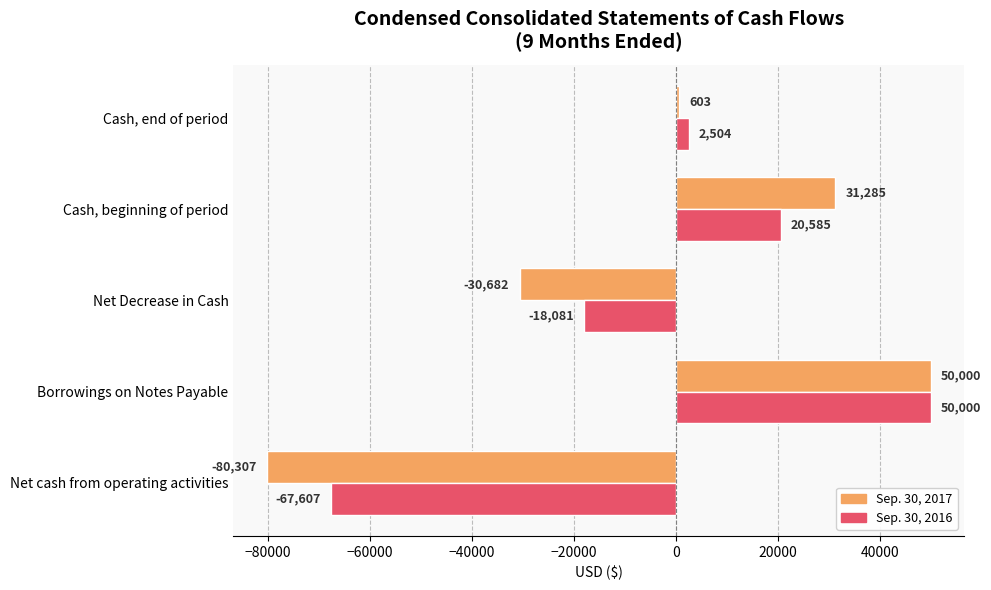

What is the total value across all series at Borrowings on Notes Payable?

100000